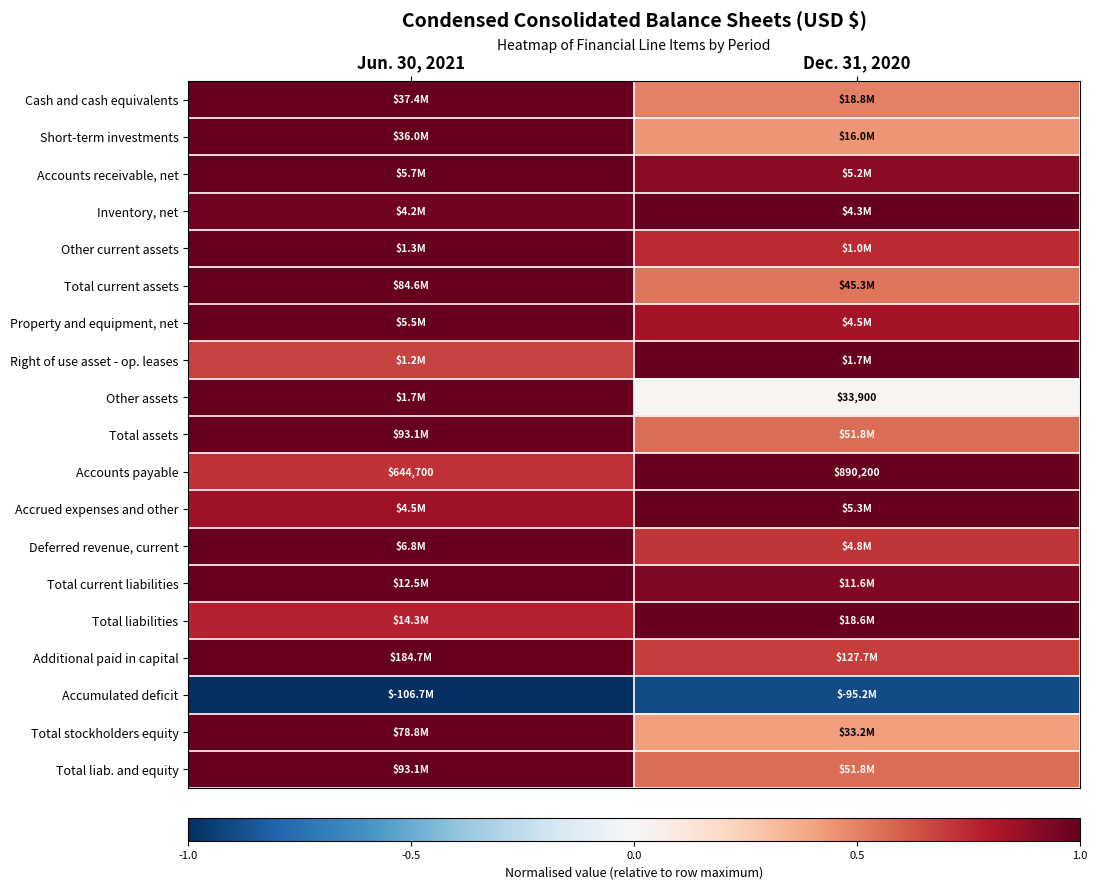

Between Jun. 30, 2021 and Dec. 31, 2020, which is larger?

Jun. 30, 2021